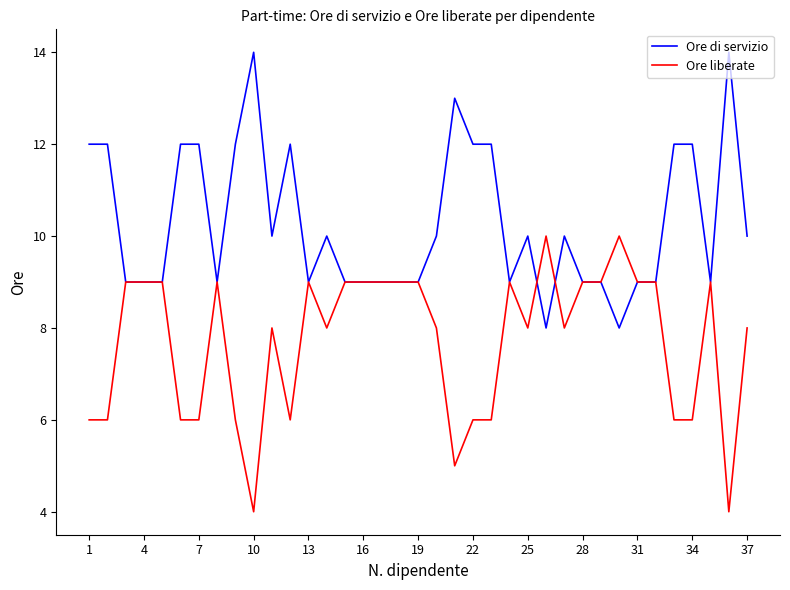

True or false: Ore liberate has more than 1 points higher than both neighbors.

True